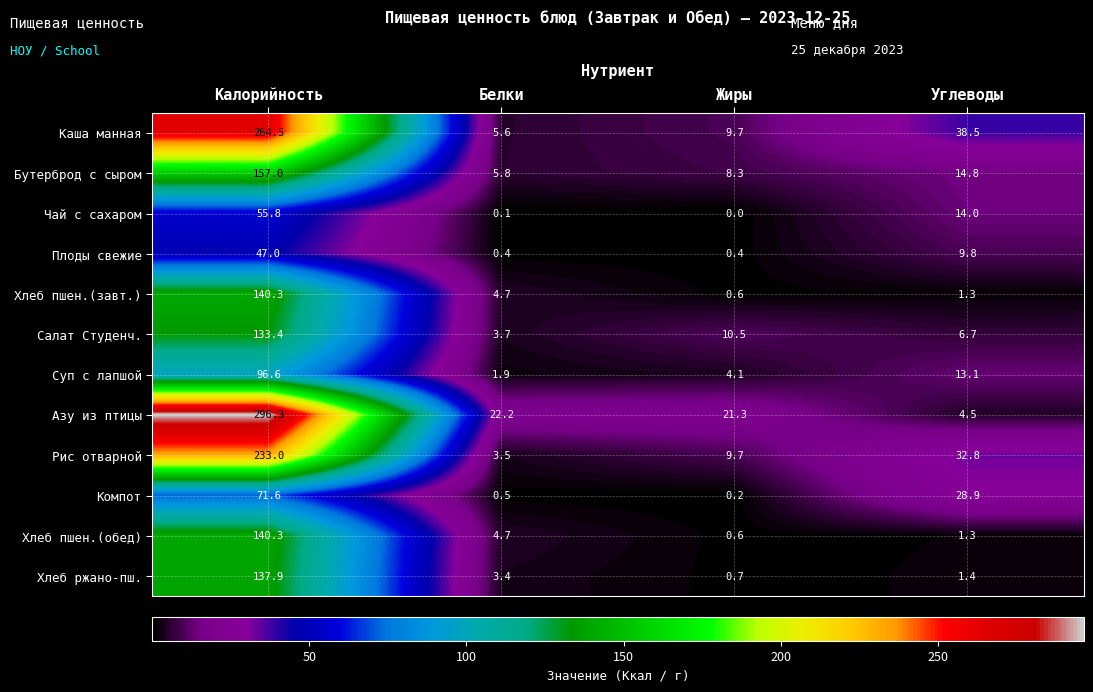

At which label does Плоды свежие first exceed 9?

Калорийность